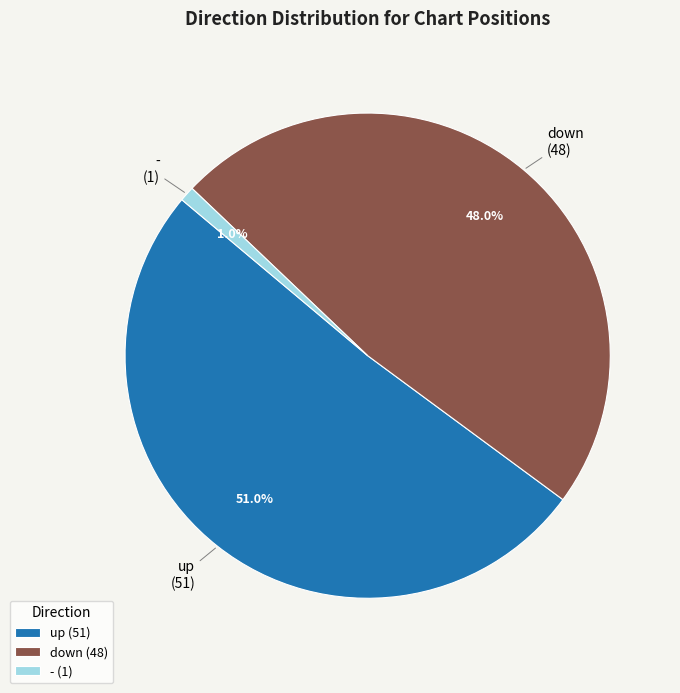

How many slices are in this pie chart?

3